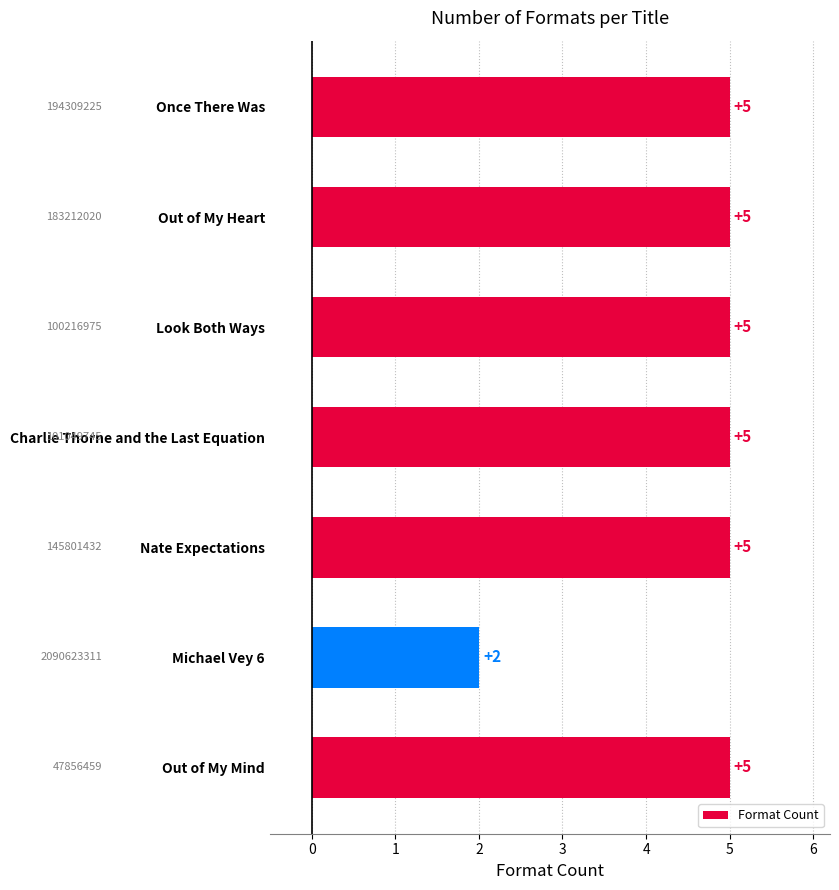

Between Michael Vey 6 and Look Both Ways, which is larger?

Look Both Ways